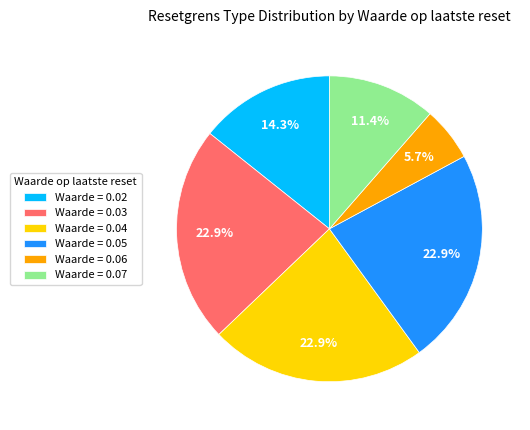

Does Waarde = 0.03 represent more than half of the total?

No